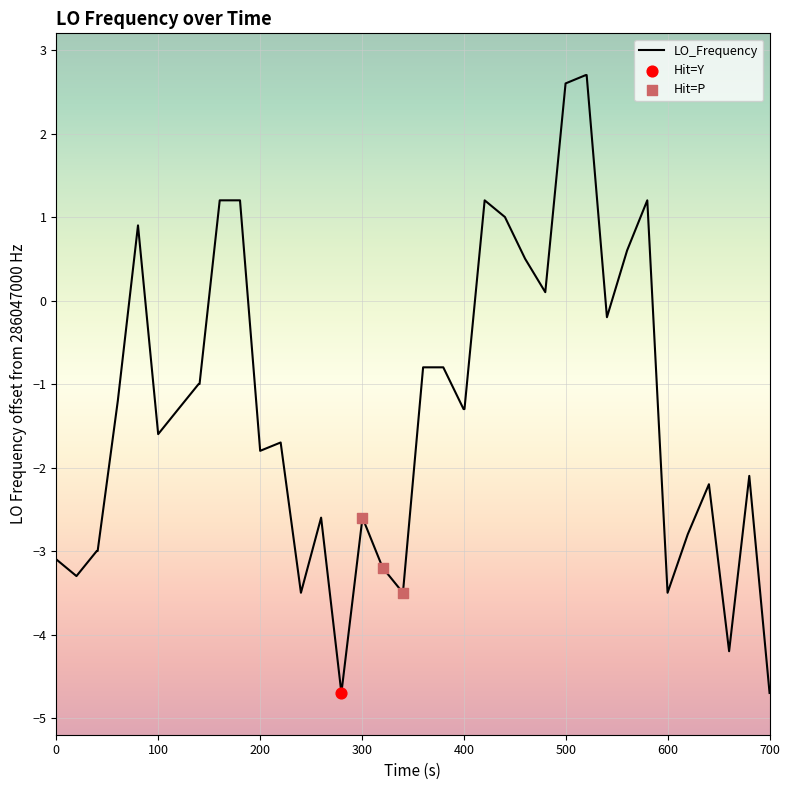

What is the greatest value displayed?

2.7